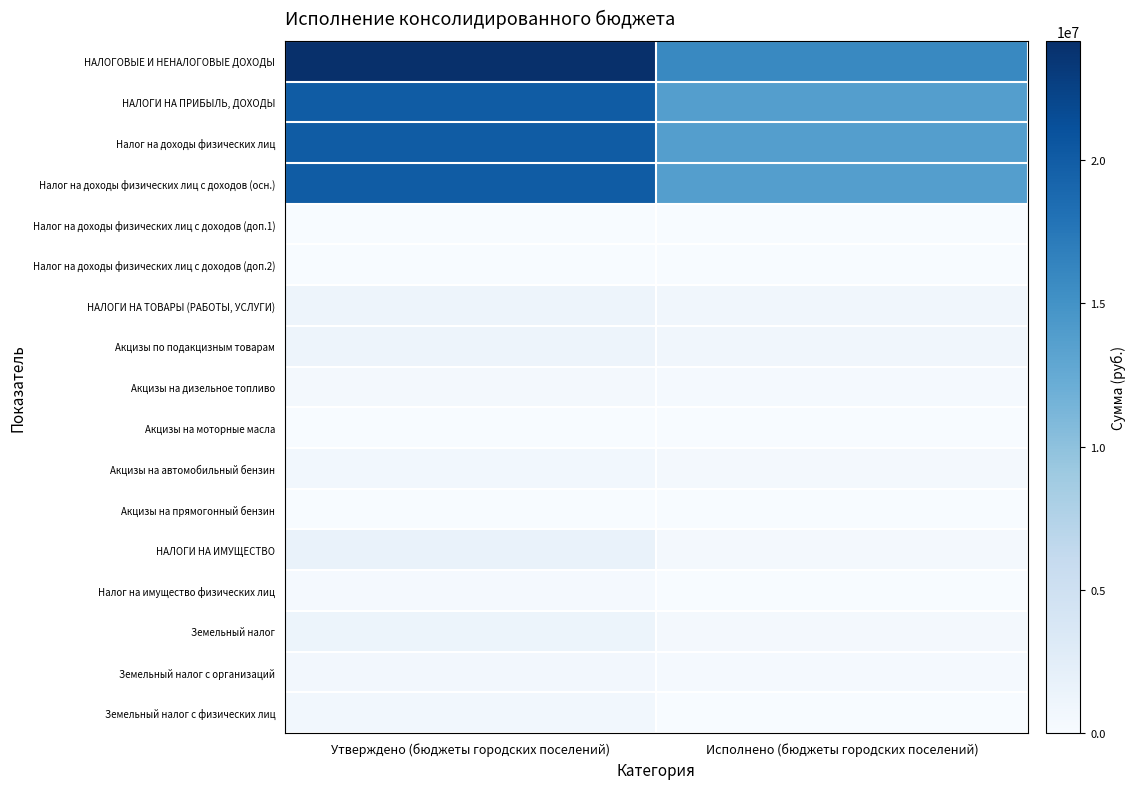

Reading left to right, what are all the values shown in this chart?

НАЛОГОВЫЕ И НЕНАЛОГОВЫЕ ДОХОДЫ: Утверждено (бюджеты городских поселений)=24165248.5	Исполнено (бюджеты городских поселений)=15884388.4
НАЛОГИ НА ПРИБЫЛЬ, ДОХОДЫ: Утверждено (бюджеты городских поселений)=20032200.0	Исполнено (бюджеты городских поселений)=13730777.2
Налог на доходы физических лиц: Утверждено (бюджеты городских поселений)=20032200.0	Исполнено (бюджеты городских поселений)=13730777.2
Налог на доходы физических лиц с доходов (осн.): Утверждено (бюджеты городских поселений)=20025000.0	Исполнено (бюджеты городских поселений)=13725254.1
Налог на доходы физических лиц с доходов (доп.1): Утверждено (бюджеты городских поселений)=450.0	Исполнено (бюджеты городских поселений)=0.0
Налог на доходы физических лиц с доходов (доп.2): Утверждено (бюджеты городских поселений)=6750.0	Исполнено (бюджеты городских поселений)=9803.9
НАЛОГИ НА ТОВАРЫ (РАБОТЫ, УСЛУГИ): Утверждено (бюджеты городских поселений)=1204035.5	Исполнено (бюджеты городских поселений)=794461.6
Акцизы по подакцизным товарам: Утверждено (бюджеты городских поселений)=1204035.5	Исполнено (бюджеты городских поселений)=794461.6
Акцизы на дизельное топливо: Утверждено (бюджеты городских поселений)=551731.2	Исполнено (бюджеты городских поселений)=370384.2
Акцизы на моторные масла: Утверждено (бюджеты городских поселений)=2841.9	Исполнено (бюджеты городских поселений)=2557.0
Акцизы на автомобильный бензин: Утверждено (бюджеты городских поселений)=720664.5	Исполнено (бюджеты городских поселений)=493866.7
Акцизы на прямогонный бензин: Утверждено (бюджеты городских поселений)=0.0	Исполнено (бюджеты городских поселений)=0.0
НАЛОГИ НА ИМУЩЕСТВО: Утверждено (бюджеты городских поселений)=1630000.0	Исполнено (бюджеты городских поселений)=483503.7
Налог на имущество физических лиц: Утверждено (бюджеты городских поселений)=350000.0	Исполнено (бюджеты городских поселений)=30480.9
Земельный налог: Утверждено (бюджеты городских поселений)=1280000.0	Исполнено (бюджеты городских поселений)=453022.8
Земельный налог с организаций: Утверждено (бюджеты городских поселений)=580000.0	Исполнено (бюджеты городских поселений)=371813.3
Земельный налог с физических лиц: Утверждено (бюджеты городских поселений)=700000.0	Исполнено (бюджеты городских поселений)=81209.5